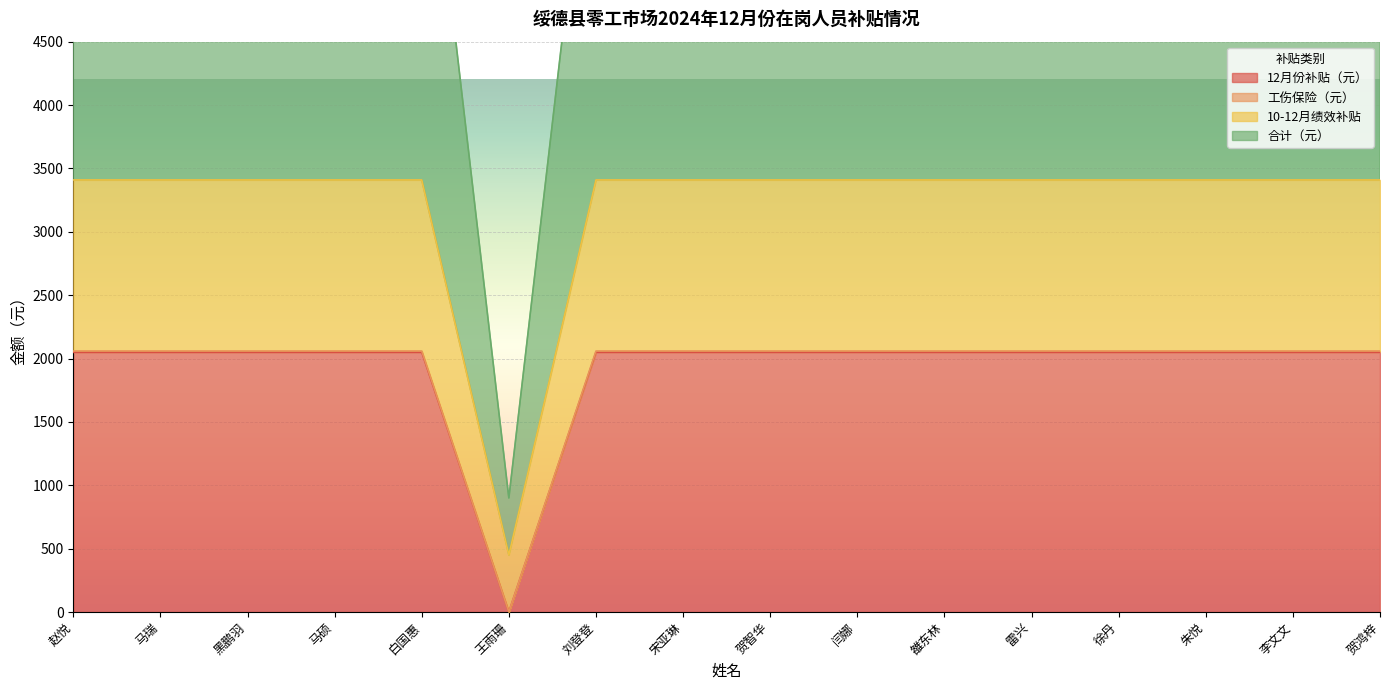

How many values in 12月份补贴（元） are above zero?

15